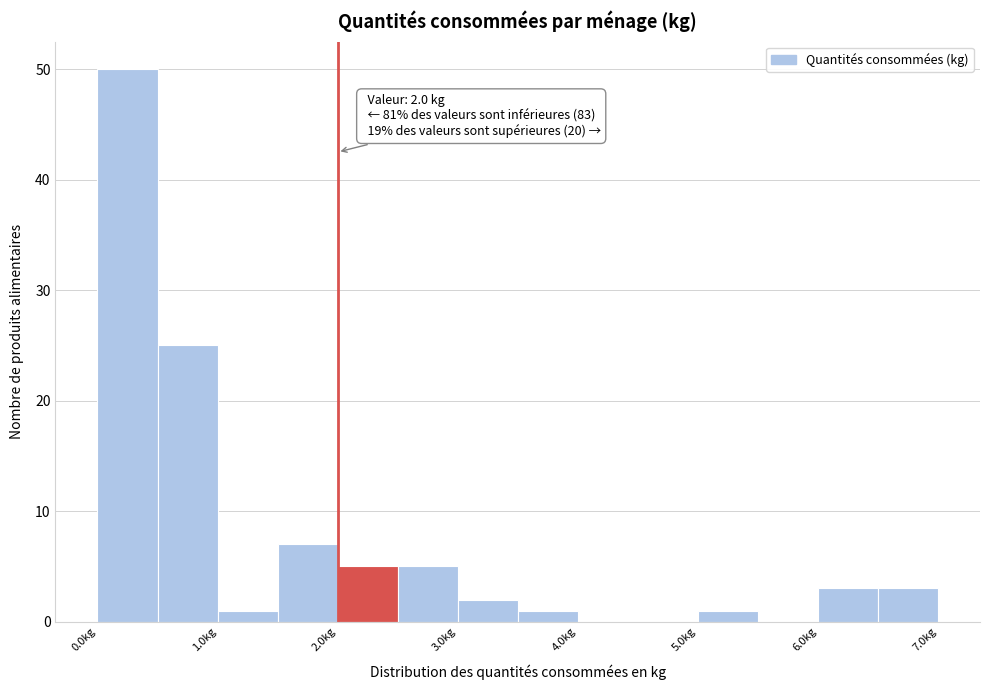

Over which range of the x-axis is the bar tallest?

0.0 to 0.5